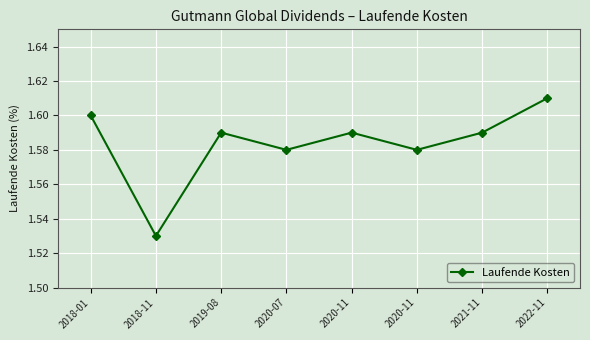

Reading right to left, transcribe all the data shown in this chart.

1.6	1.6	1.6	1.6	1.6	1.6	1.5	1.6